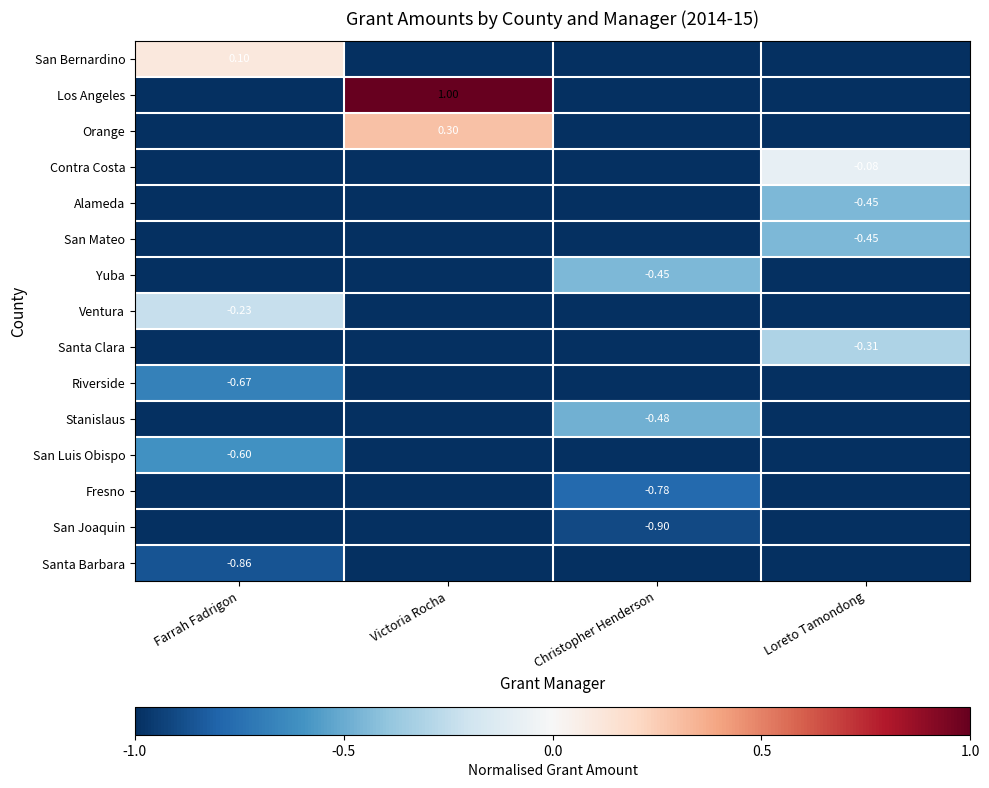

Is the value of Orange at Victoria Rocha greater than the value of Stanislaus at Christopher Henderson?

Yes